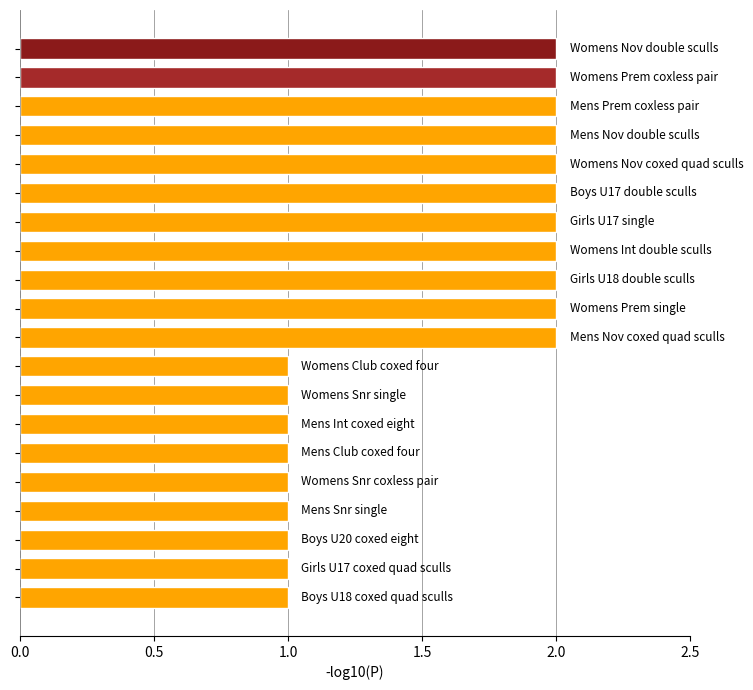

What is the sum of all values?

31